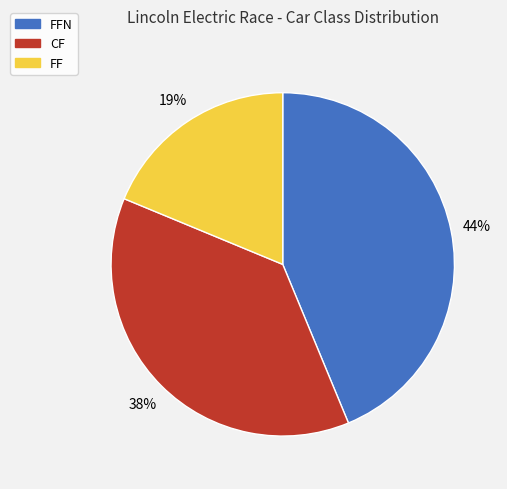

Rank the categories by value from lowest to highest.

FF, CF, FFN